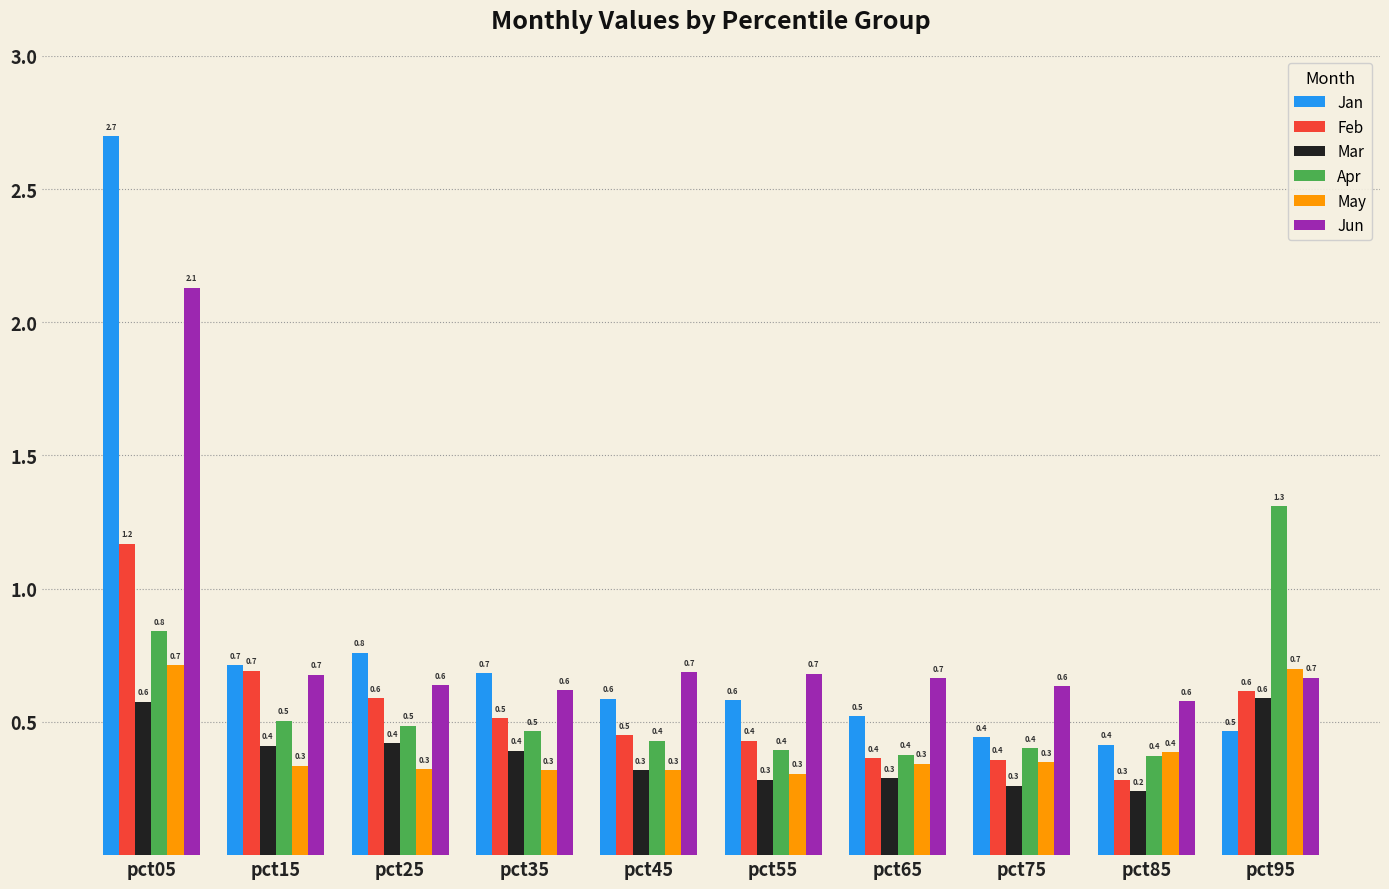

How many groups of bars are there?

10